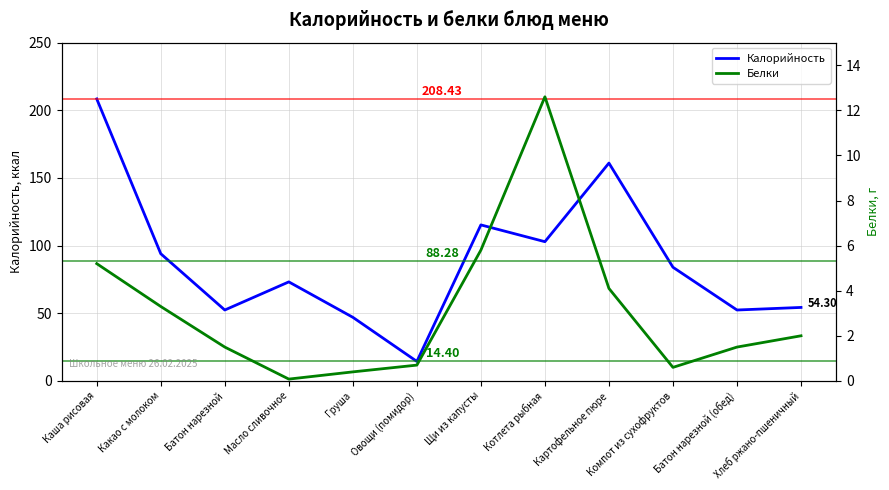

What is the sum of all Белки values?

37.8